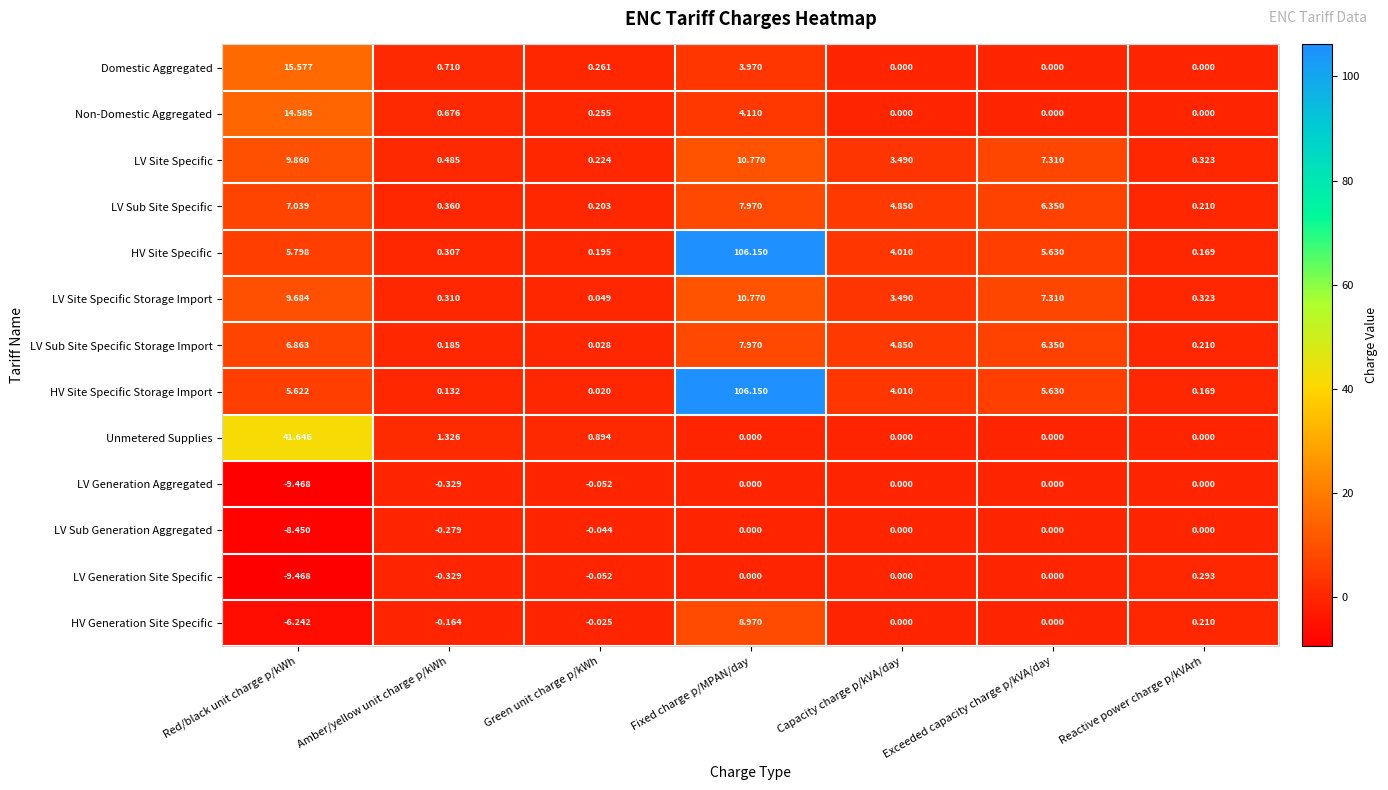

Is the value of LV Sub Site Specific at Reactive power charge p/kVArh greater than the value of Domestic Aggregated at Exceeded capacity charge p/kVA/day?

Yes